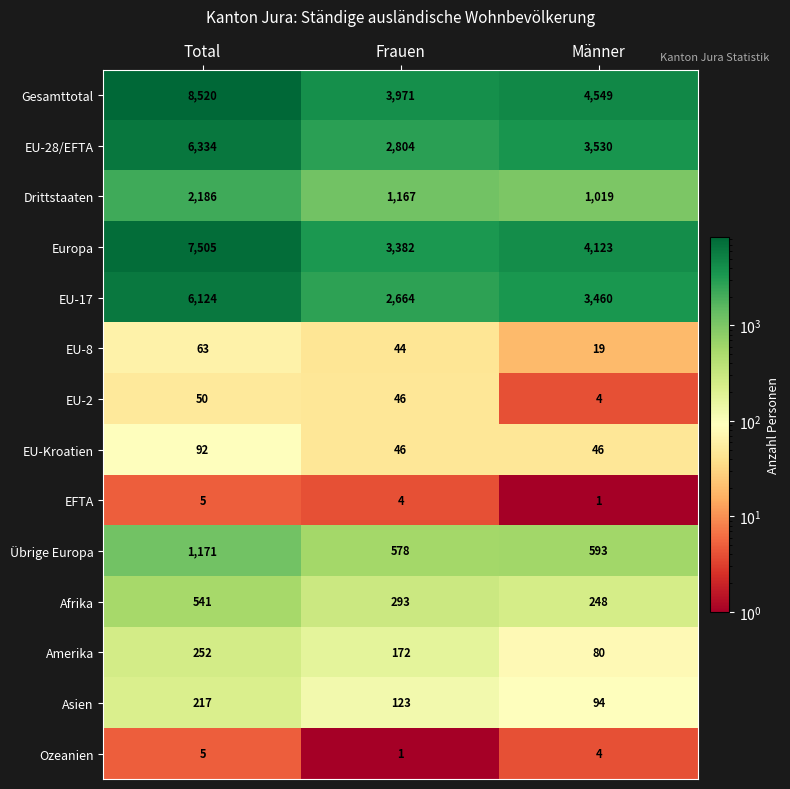

The Europa series shows 3382 at Frauen. True or false?

True